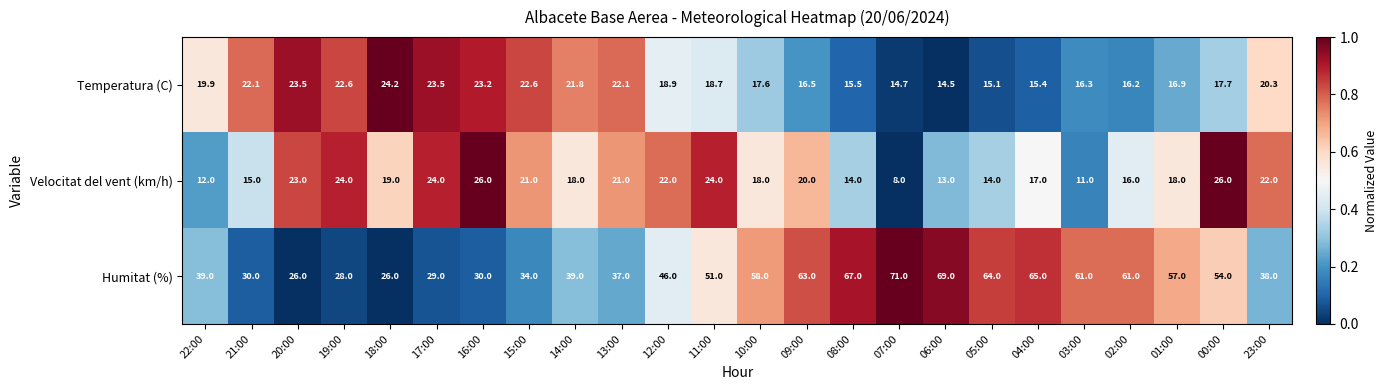

At which label is Temperatura (C) closest to 19?

12:00